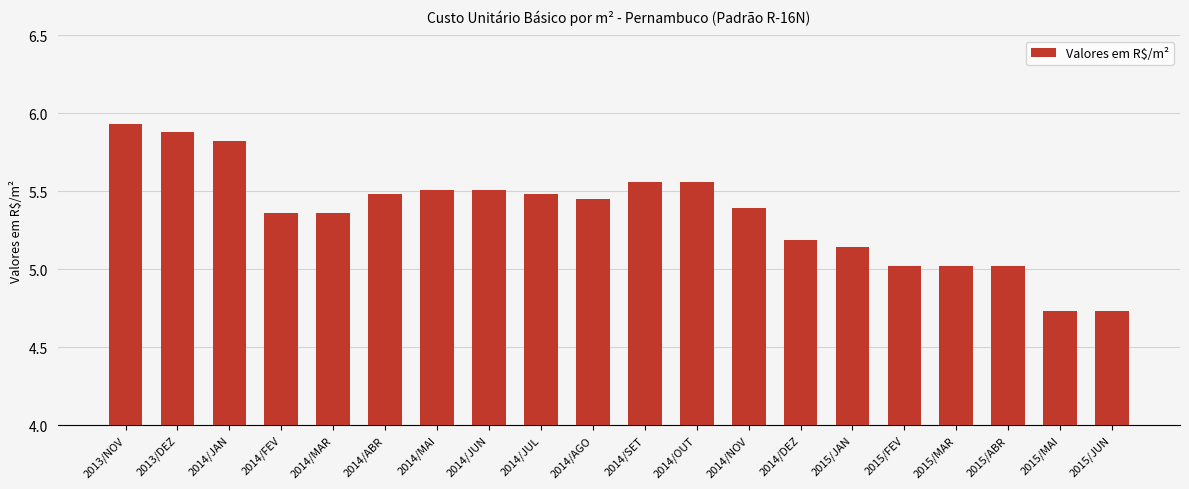

What is the approximate value at 2014/JAN?

5.8